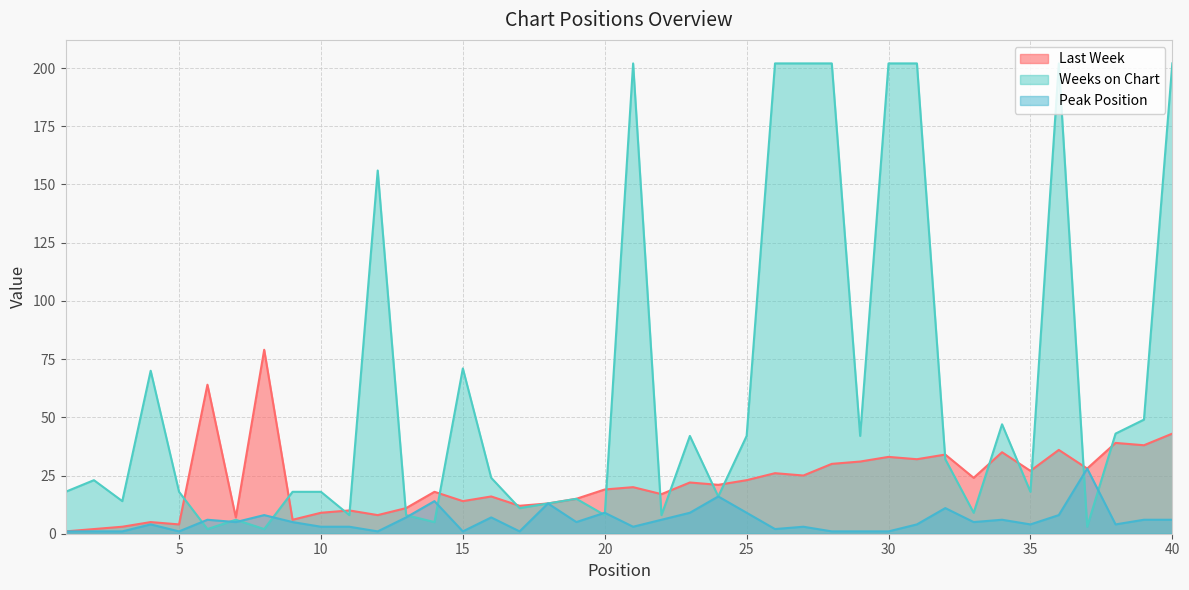

Reading left to right, what are all the values shown in this chart?

Last Week: 1=1	2=2	3=3	4=5	5=4	6=64	7=7	8=79	9=6	10=9	11=10	12=8	13=11	14=18	15=14	16=16	17=12	18=13	19=15	20=19	21=20	22=17	23=22	24=21	25=23	26=26	27=25	28=30	29=31	30=33	31=32	32=34	33=24	34=35	35=27	36=36	37=28	38=39	39=38	40=43
Weeks on Chart: 1=18	2=23	3=14	4=70	5=18	6=2	7=6	8=2	9=18	10=18	11=8	12=156	13=8	14=5	15=71	16=24	17=11	18=13	19=15	20=8	21=202	22=8	23=42	24=16	25=42	26=202	27=202	28=202	29=42	30=202	31=202	32=32	33=9	34=47	35=18	36=202	37=3	38=43	39=49	40=202
Peak Position: 1=1	2=1	3=1	4=4	5=1	6=6	7=5	8=8	9=5	10=3	11=3	12=1	13=7	14=14	15=1	16=7	17=1	18=13	19=5	20=9	21=3	22=6	23=9	24=16	25=9	26=2	27=3	28=1	29=1	30=1	31=4	32=11	33=5	34=6	35=4	36=8	37=28	38=4	39=6	40=6